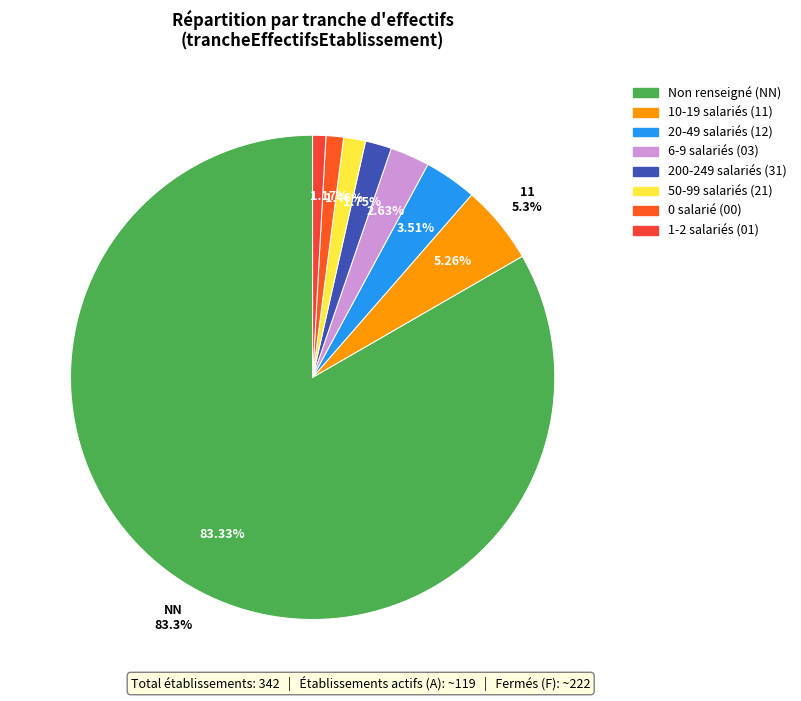

Which slice represents more than half of the pie?

NN